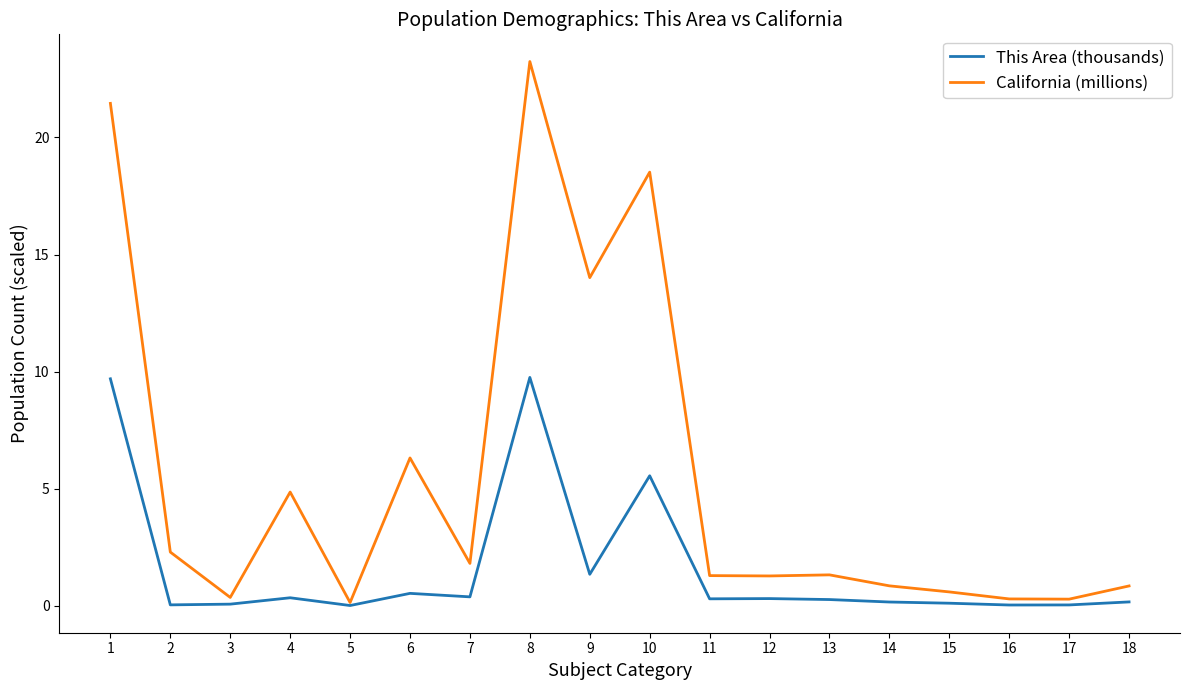

Which series has the widest spread of values?

California (millions)